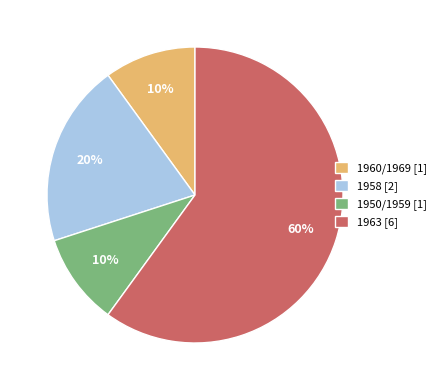

To the nearest percent, what is the average slice percentage?

25%